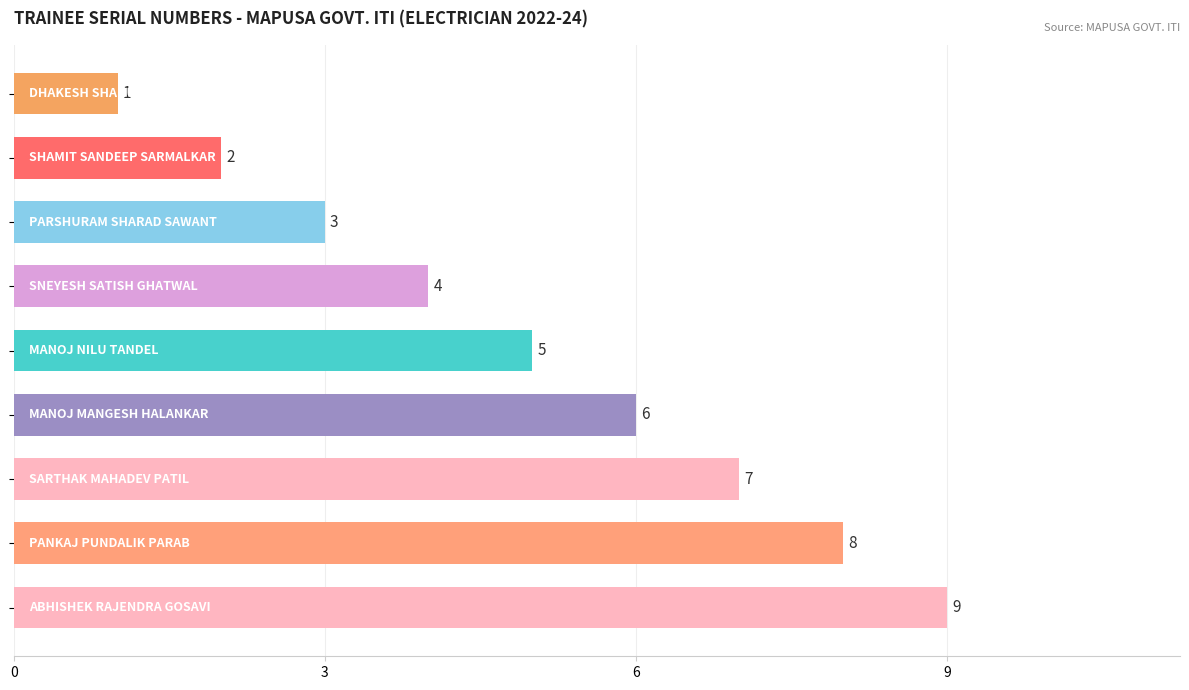

What is the value of the 7th bar from the top?

7